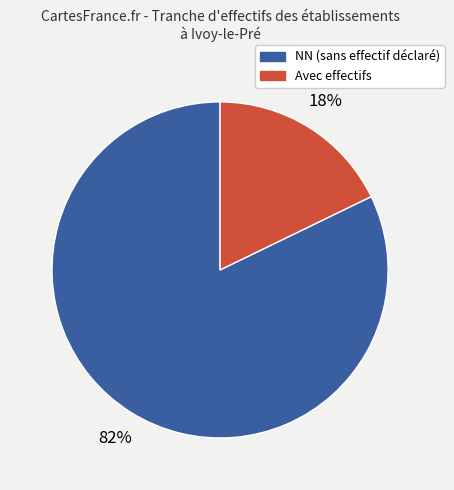

Is there any slice that represents more than half of the pie?

Yes